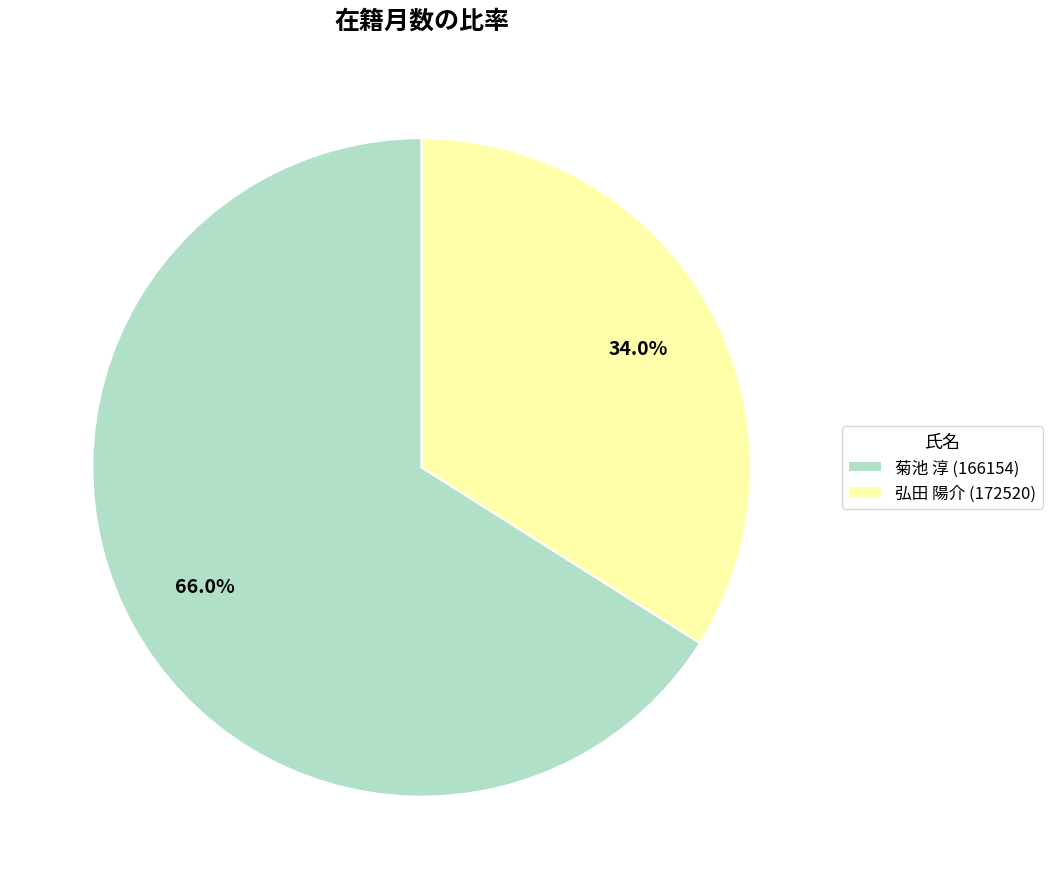

Rank the categories by value from lowest to highest.

弘田 陽介 (172520), 菊池 淳 (166154)